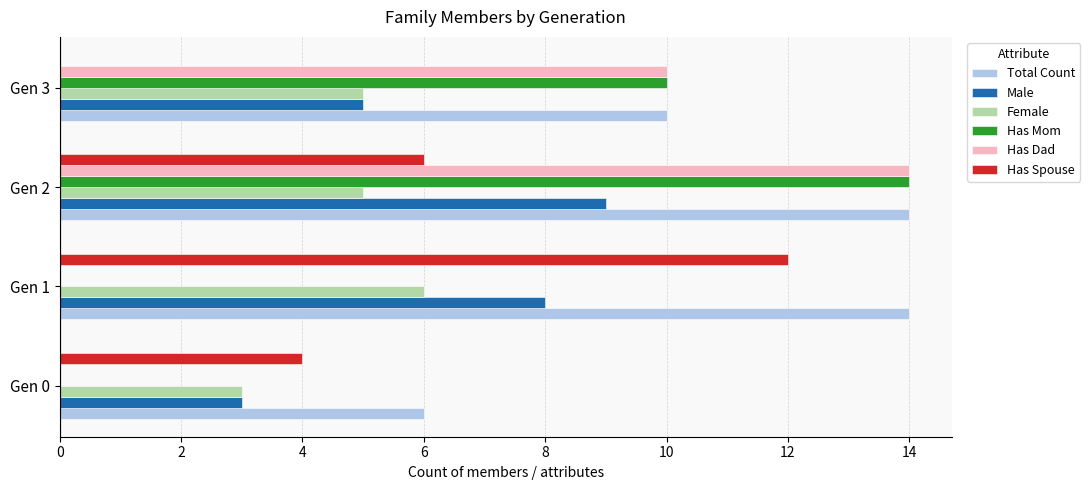

How many distinct data groups are displayed?

6